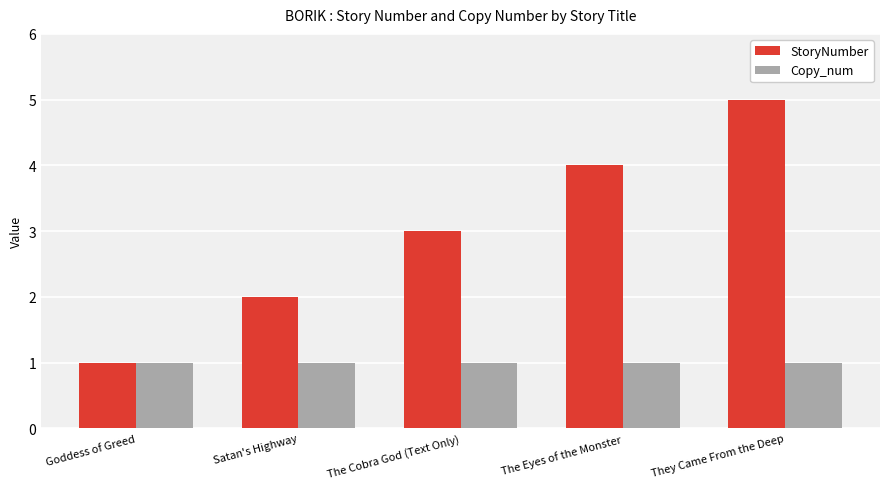

What is the value of the Copy_num bar at the 3rd from the left?

1